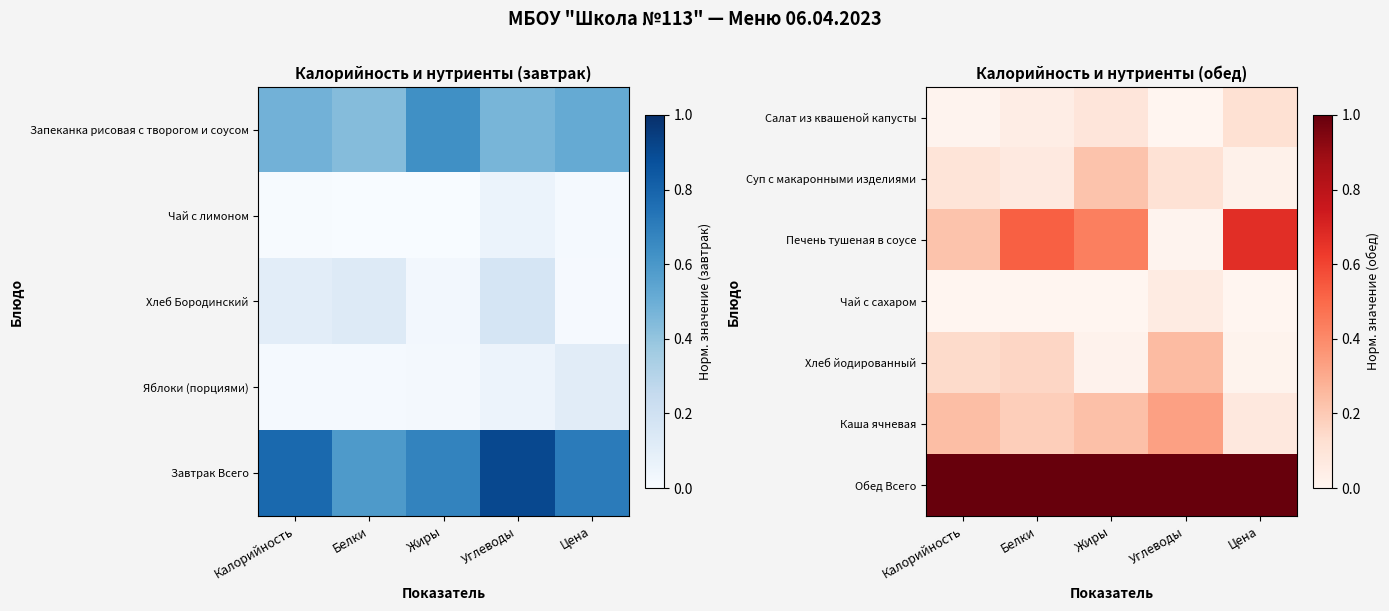

What is the sum of the Салат из квашеной капусты values at Калорийность and Цена?

0.1